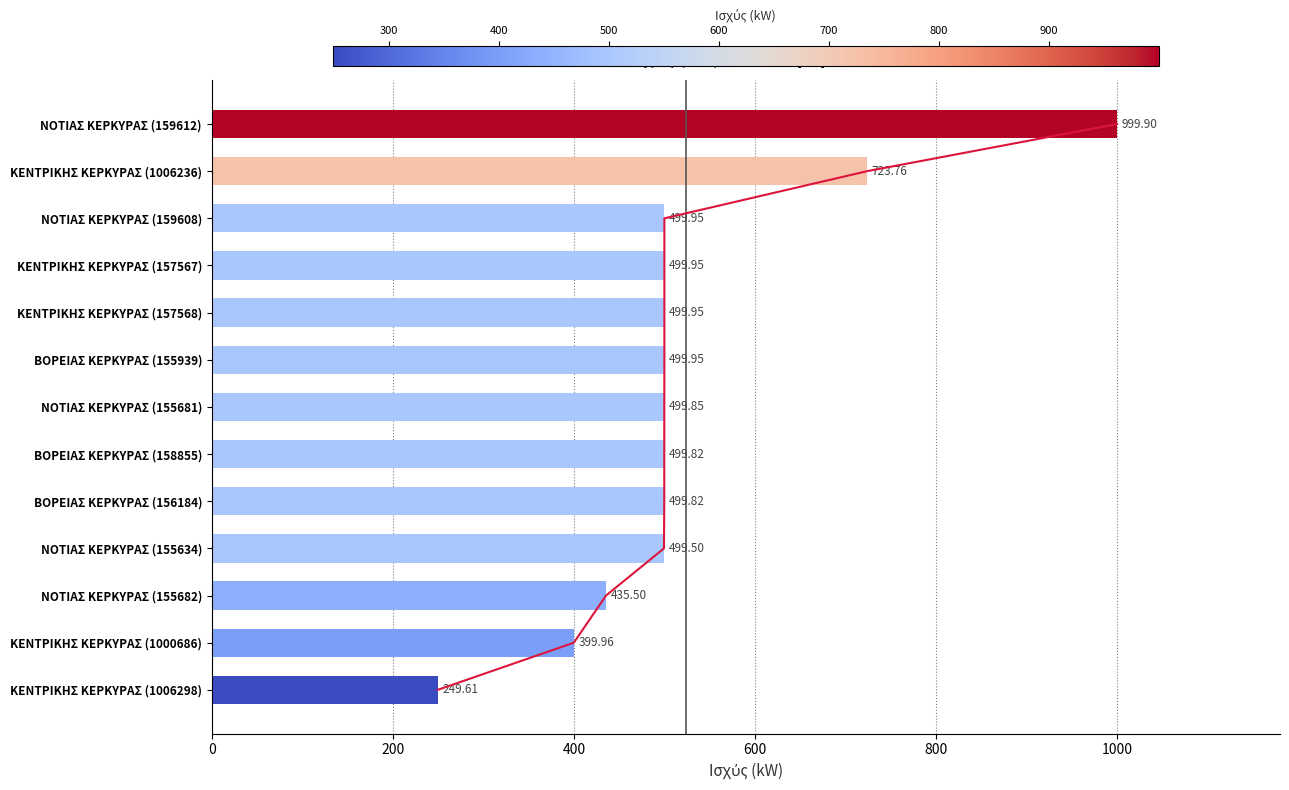

Is it true that the value at ΒΟΡΕΙΑΣ ΚΕΡΚΥΡΑΣ (155939) is 499.9?

True